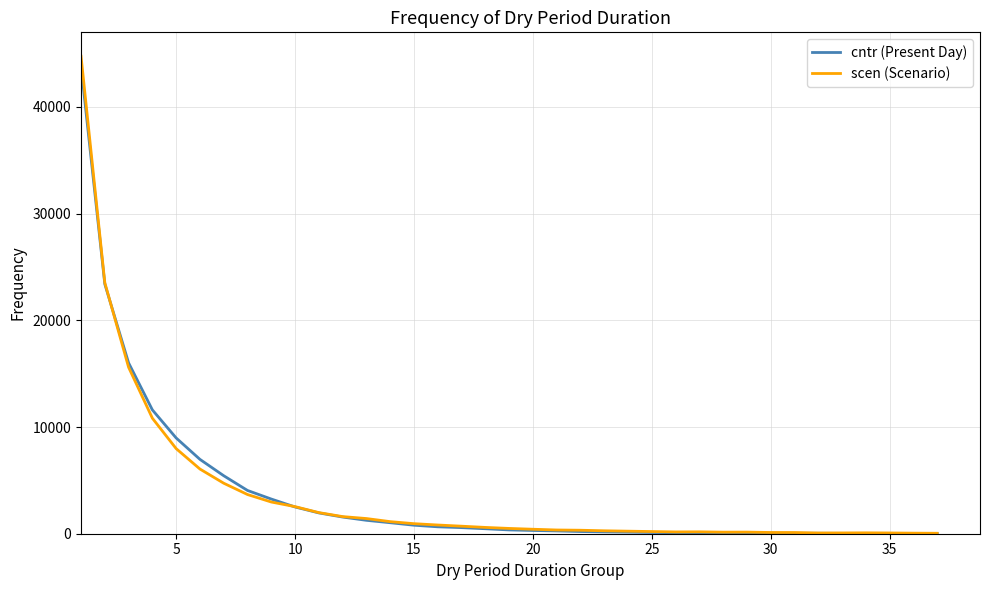

At how many categories does at least one series exceed 33154?

1